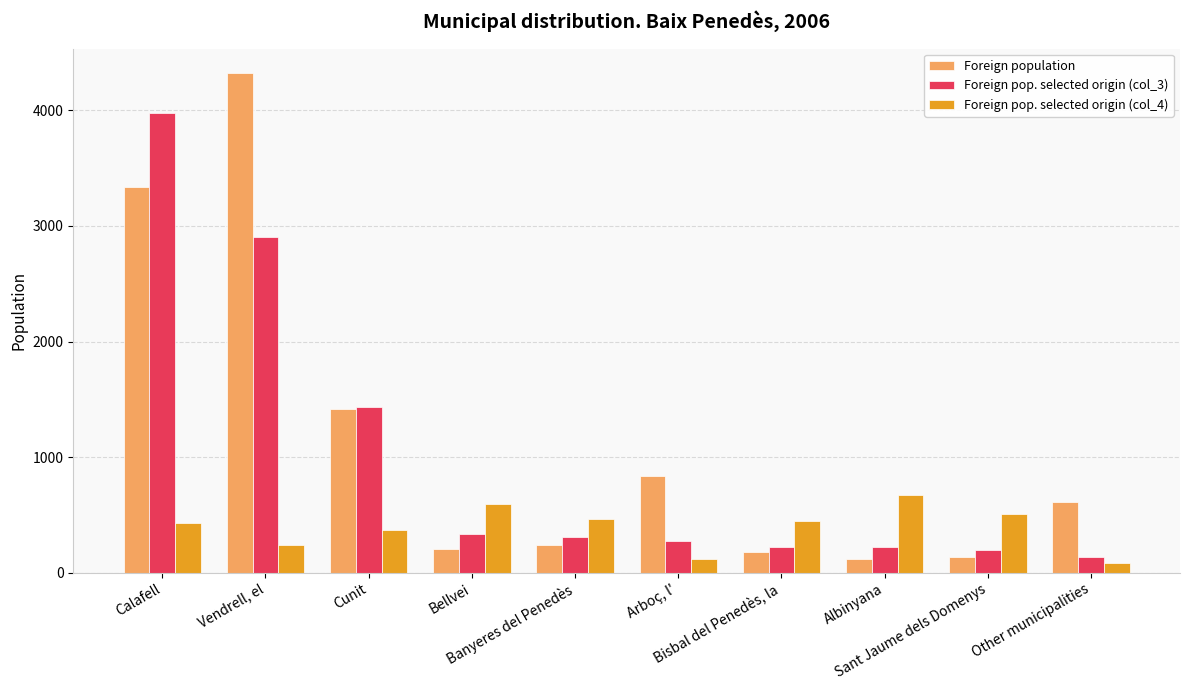

Which series has the widest spread of values?

Foreign population